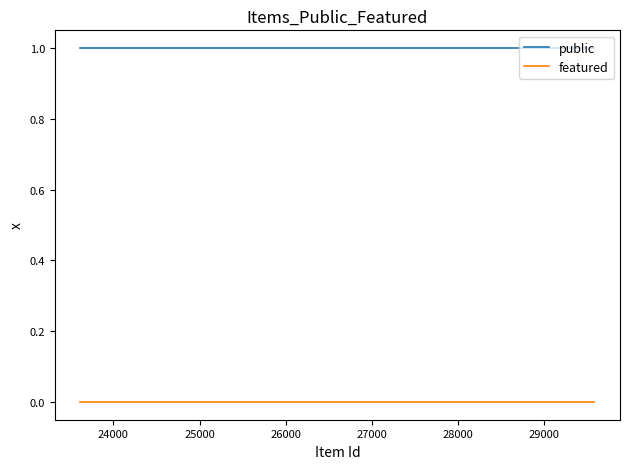

True or false: public has more than 0 interior local peaks.

False